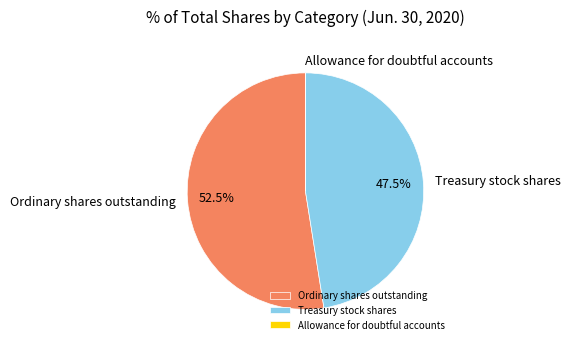

Does Ordinary shares outstanding represent more than half of the total?

Yes